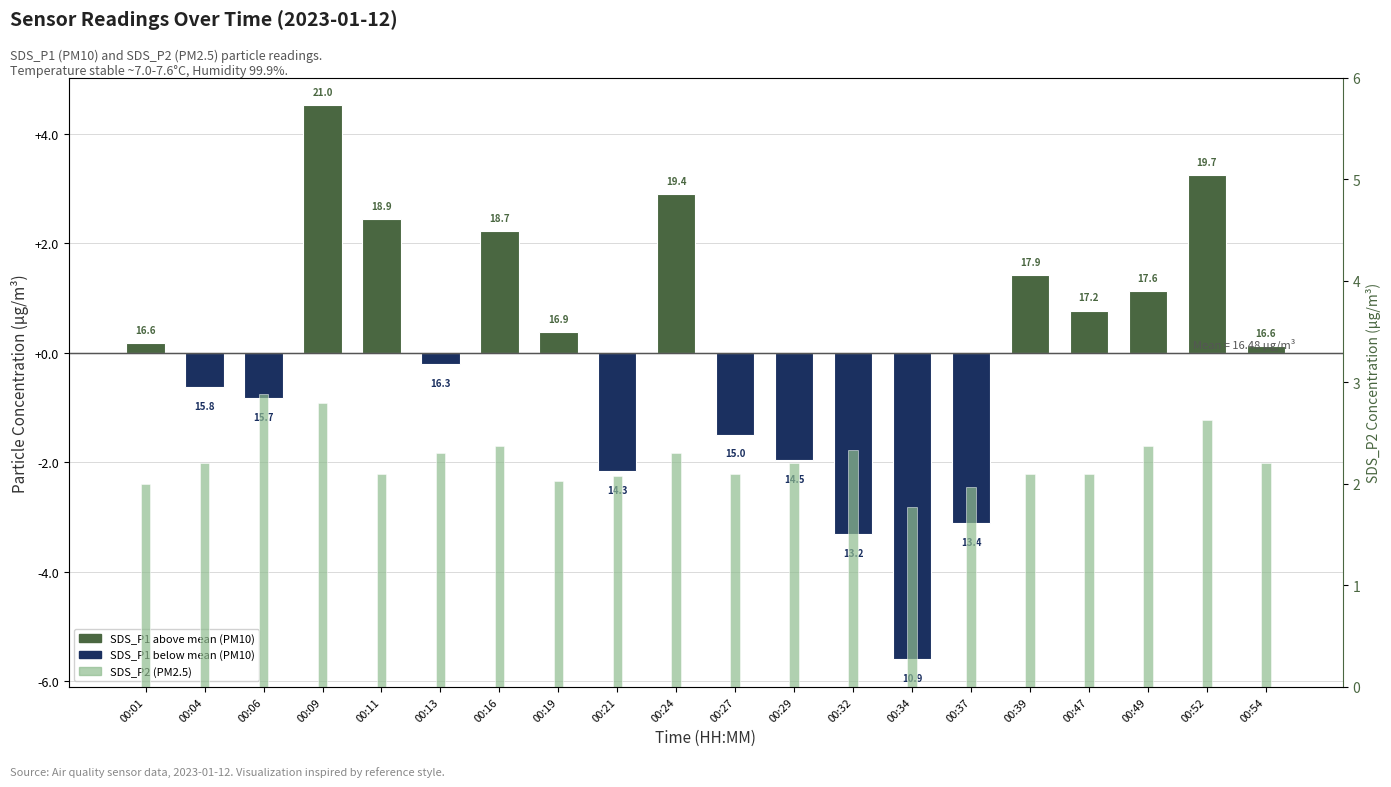

At which category is the sum across all series the highest?

00:09